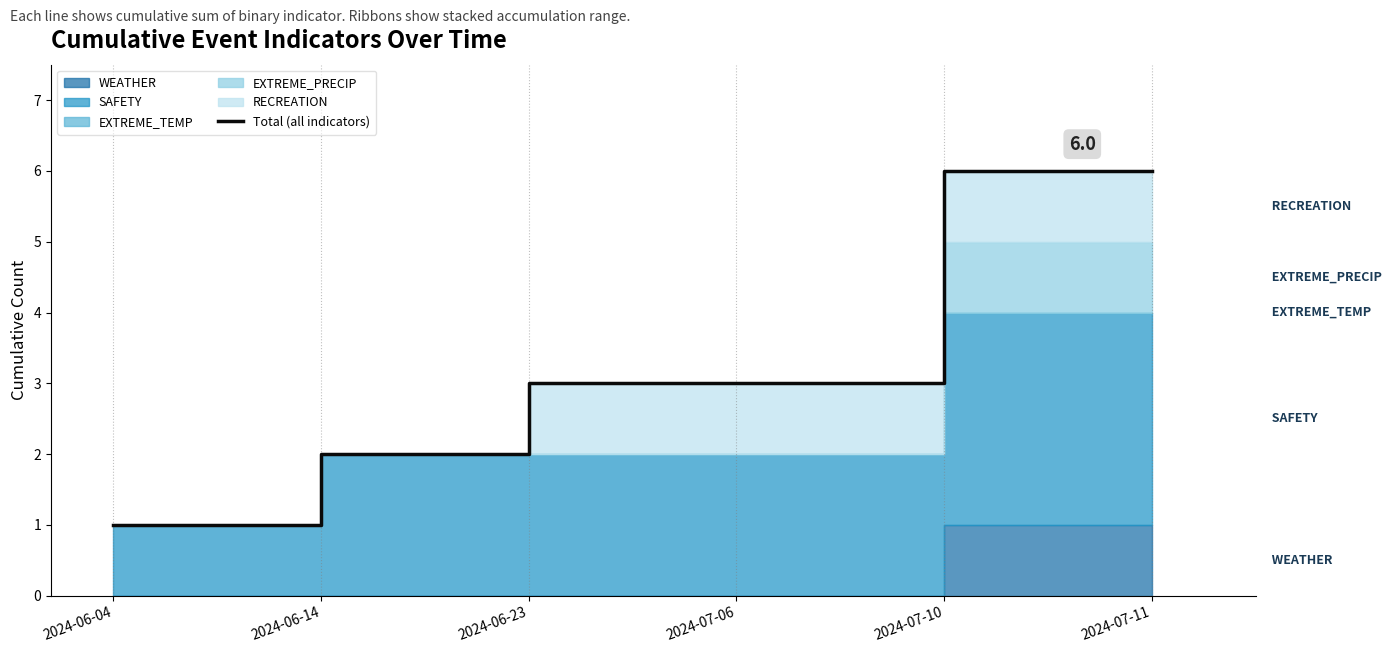

List the labels in order of value, largest first.

2024-07-10, 2024-07-11, 2024-06-23, 2024-07-06, 2024-06-14, 2024-06-04